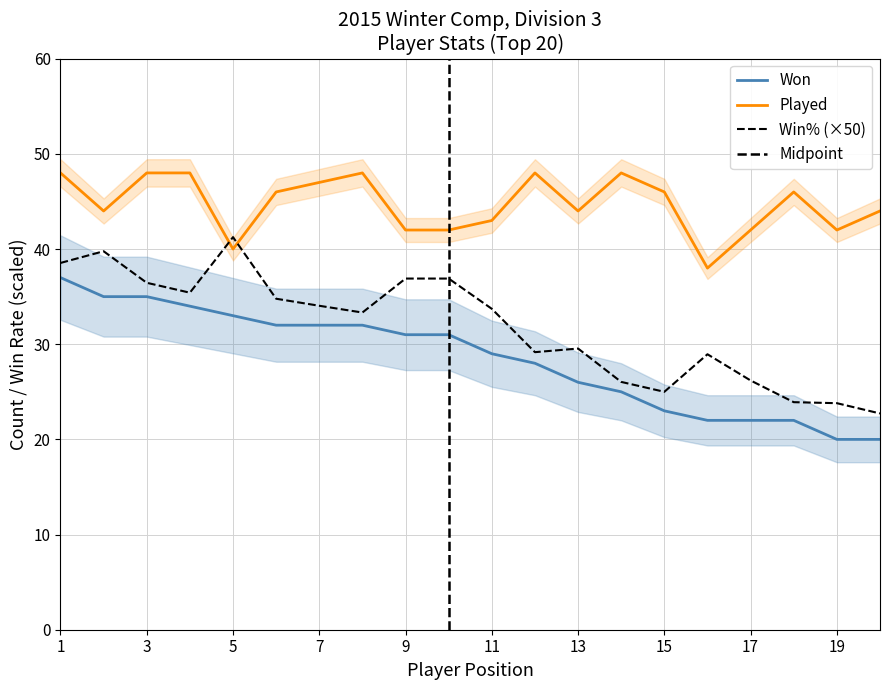

What is the difference between the maximum and minimum values in the Played series?

10.0